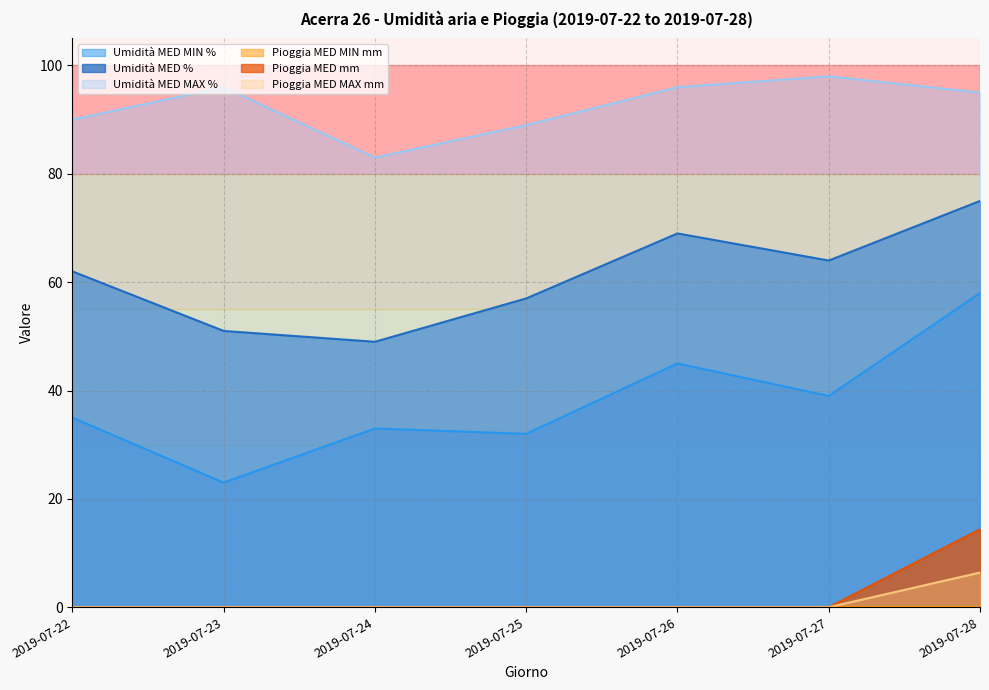

Which series has the widest spread of values?

Umidità MED MIN %